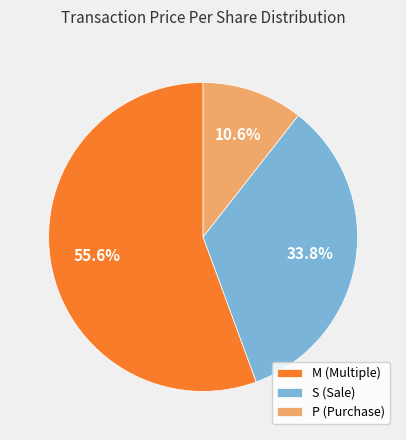

Which category has the biggest portion of the pie?

M (Multiple)